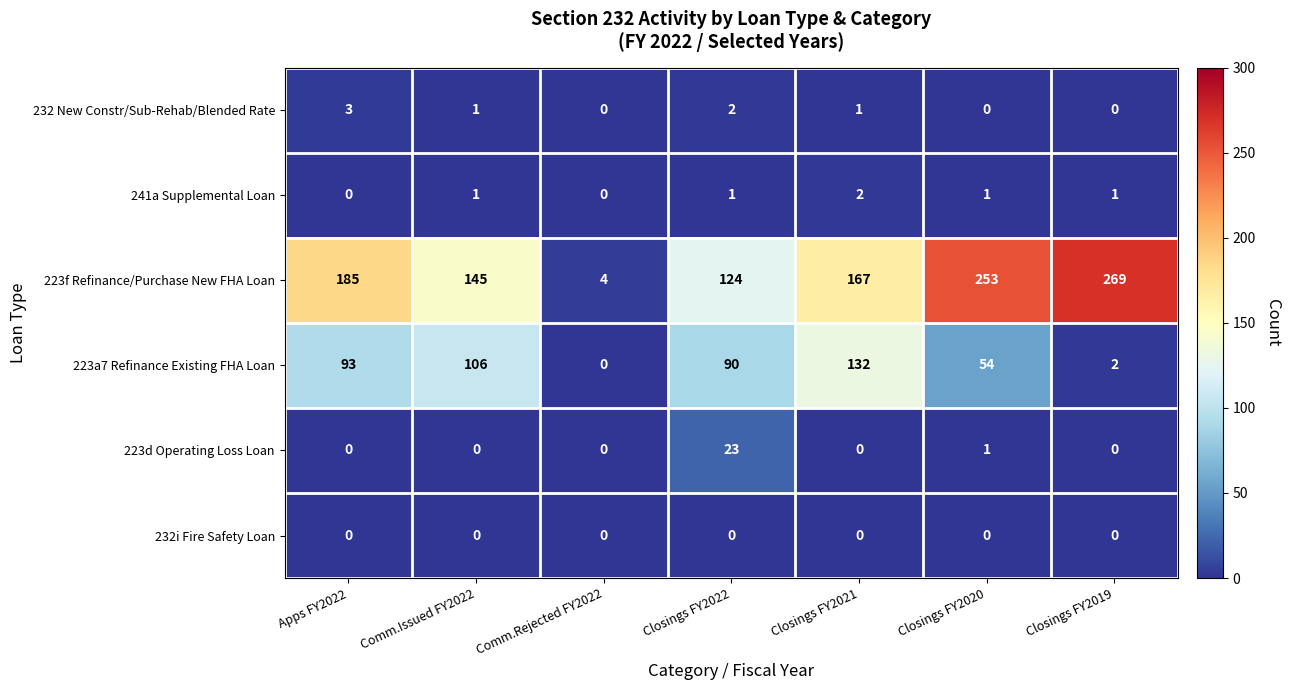

Which series has the largest range (max minus min)?

223f Refinance/Purchase New FHA Loan